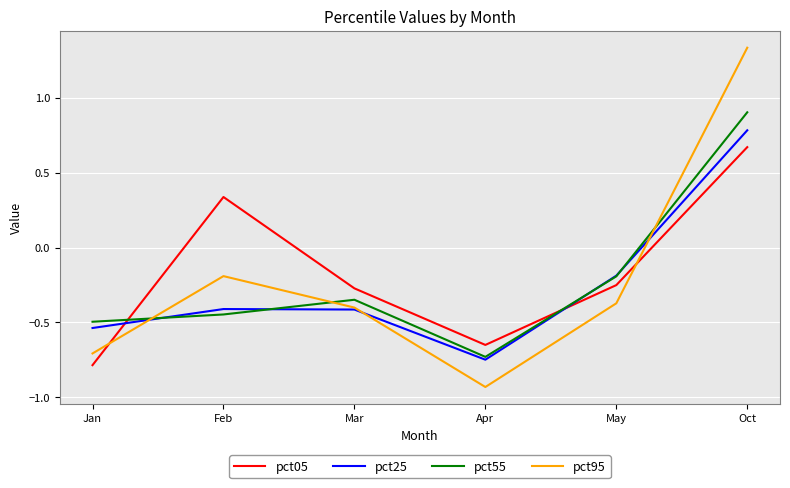

True or false: pct95 and pct55 intersect in this chart.

True